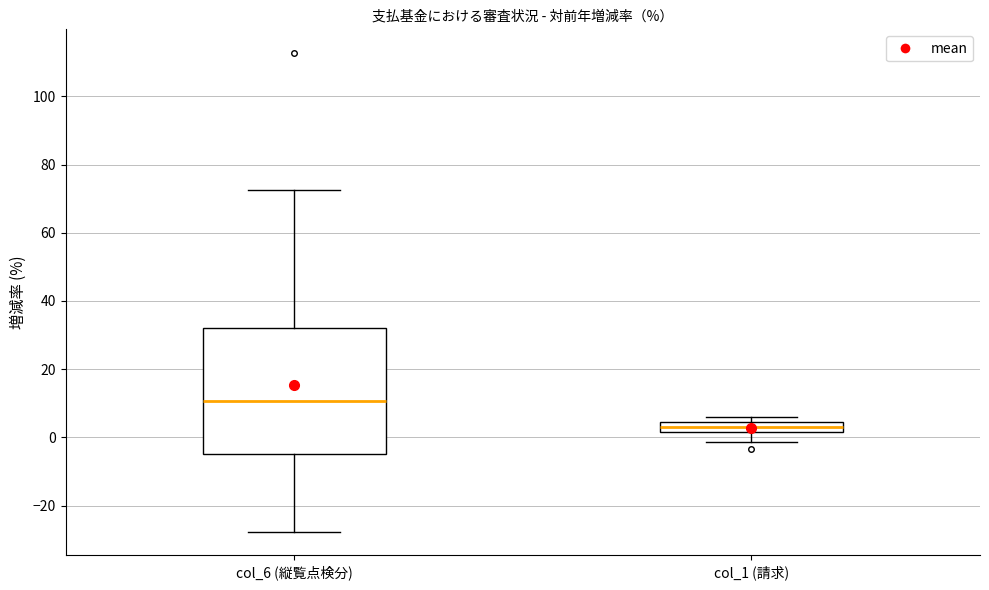

Which box has the highest median line?

col_6 (縦覧点検分)